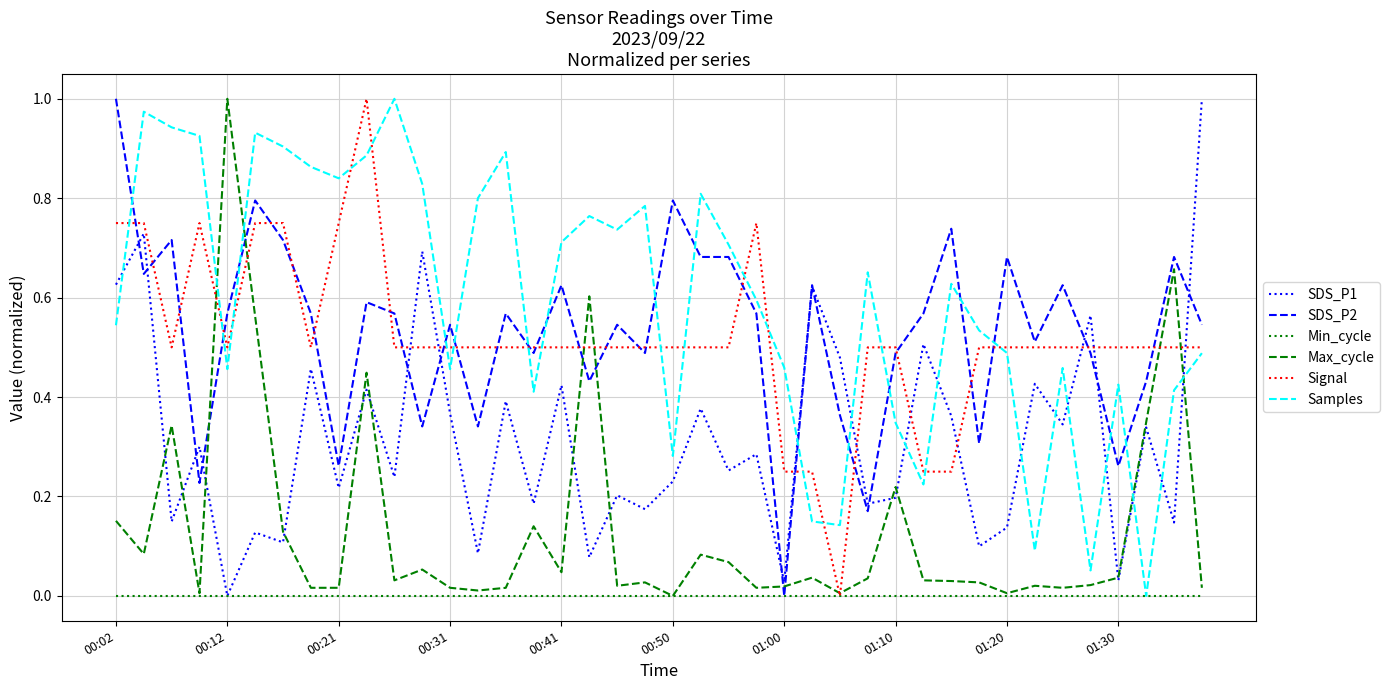

Which series has the largest total across all categories?

Samples